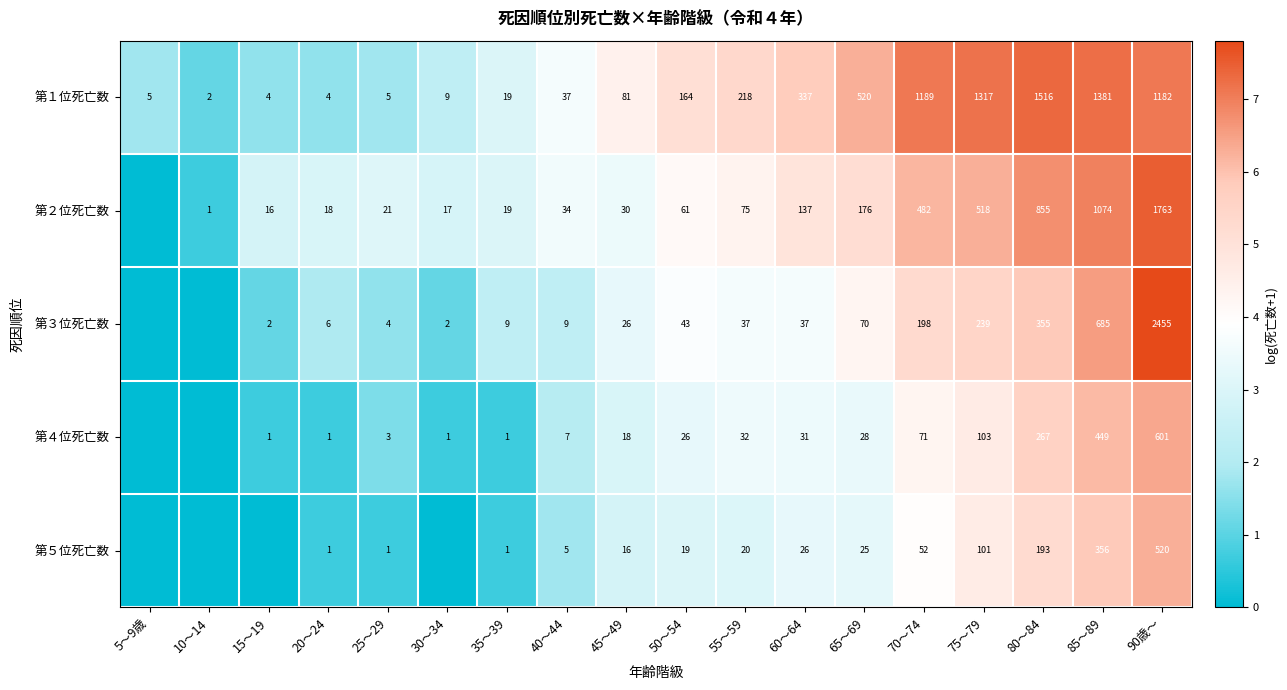

Is the value of 第２位死亡数 at 50～54 greater than the value of 第１位死亡数 at 90歳～?

No